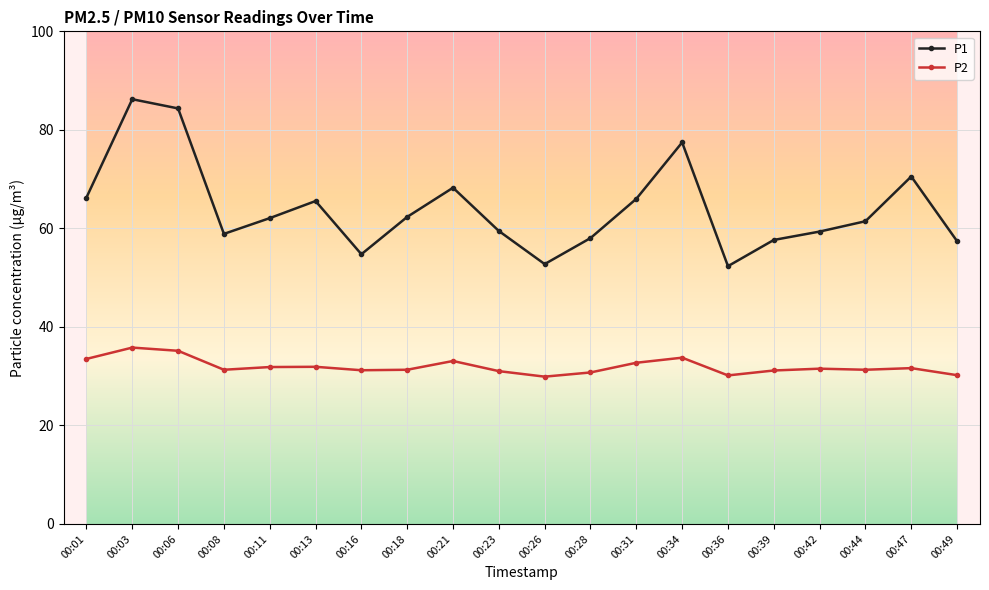

True or false: P2 and P1 cross at least once.

False